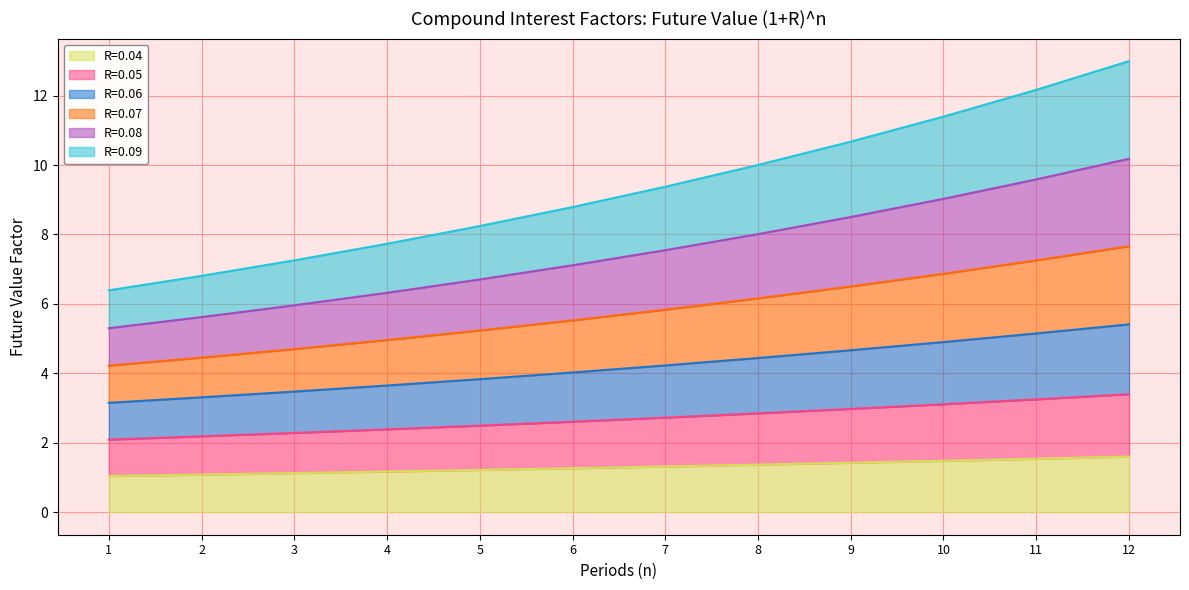

What is the total value across all series at 8?

10.0